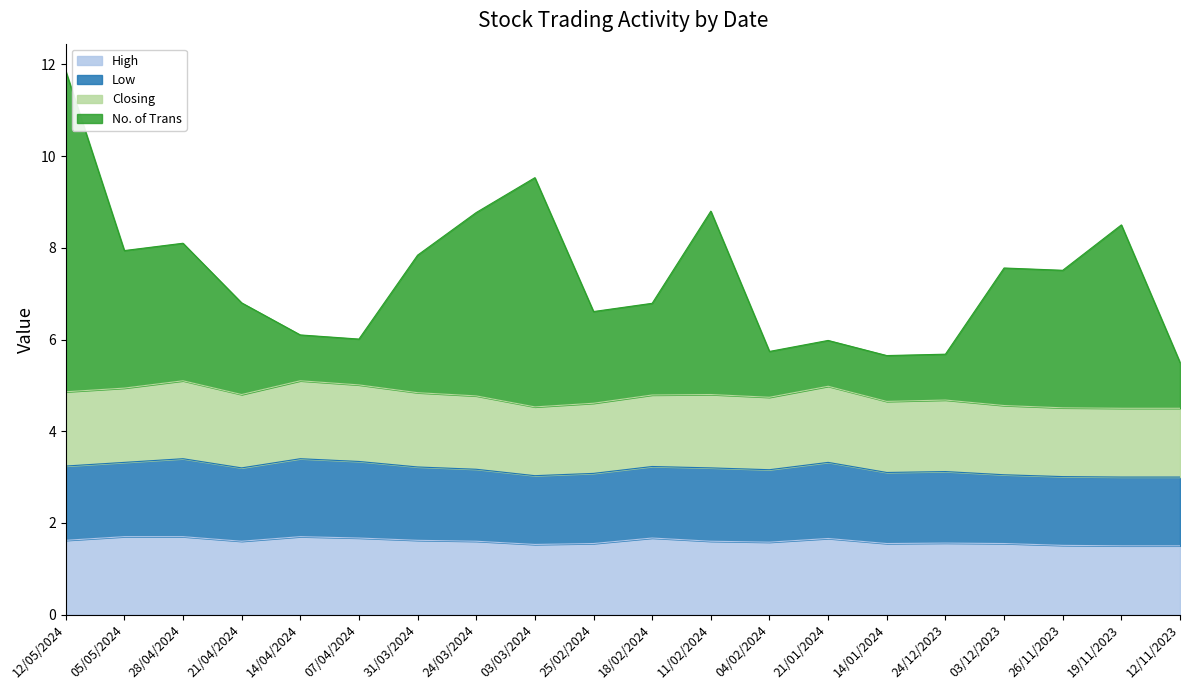

Is it true that No. of Trans equals 5.7 at 04/02/2024?

True